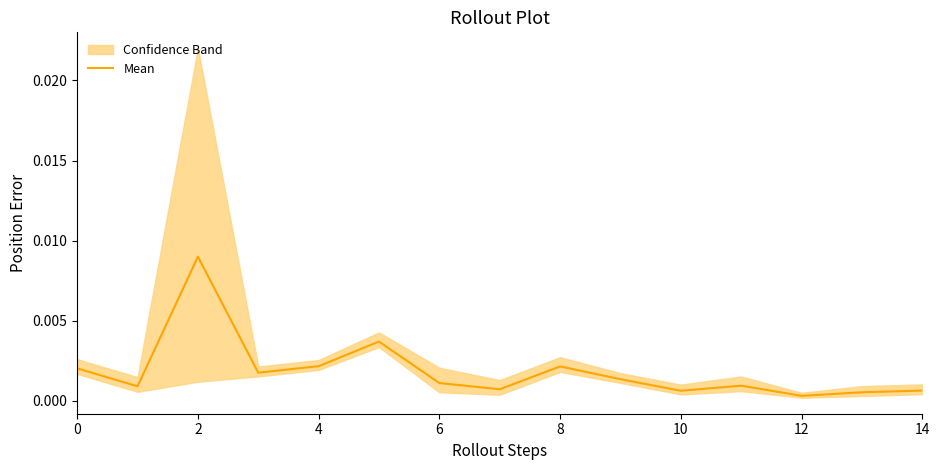

Is it true that the value at 10 is 0.0?

True